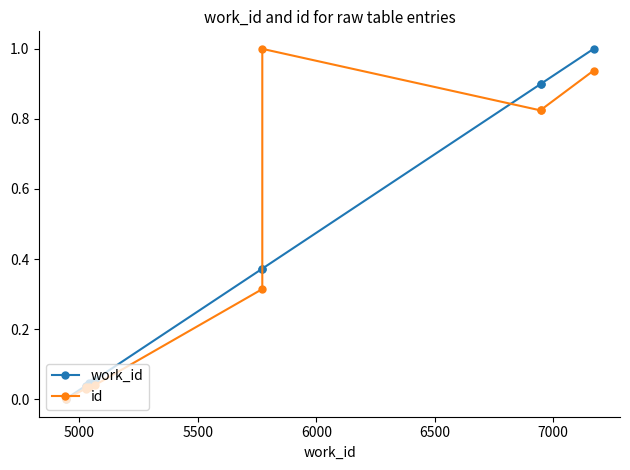

True or false: work_id and id cross at least once.

True